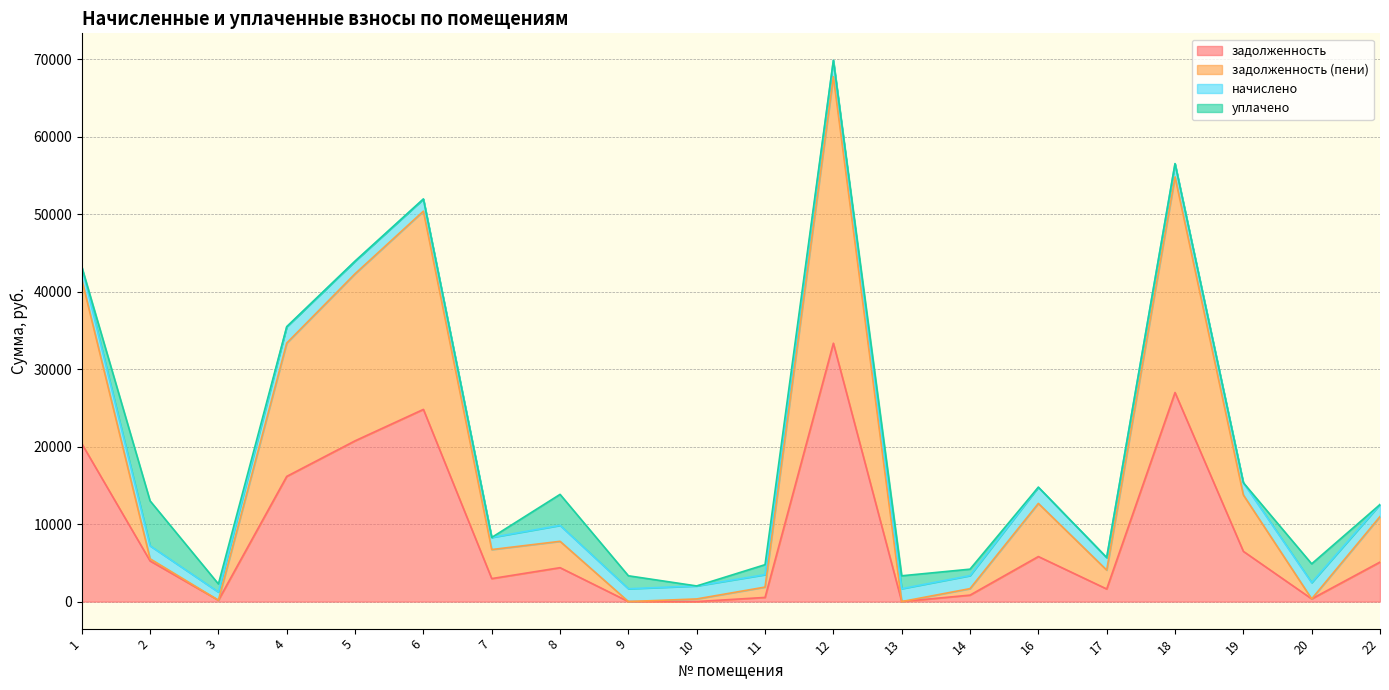

At which category is the sum across all series the highest?

12